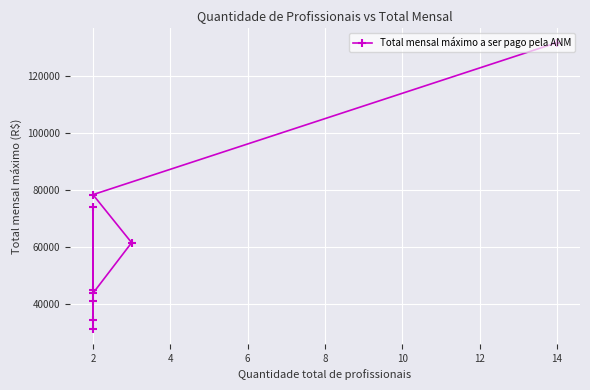

The value at 14 is 232599.2. True or false?

False